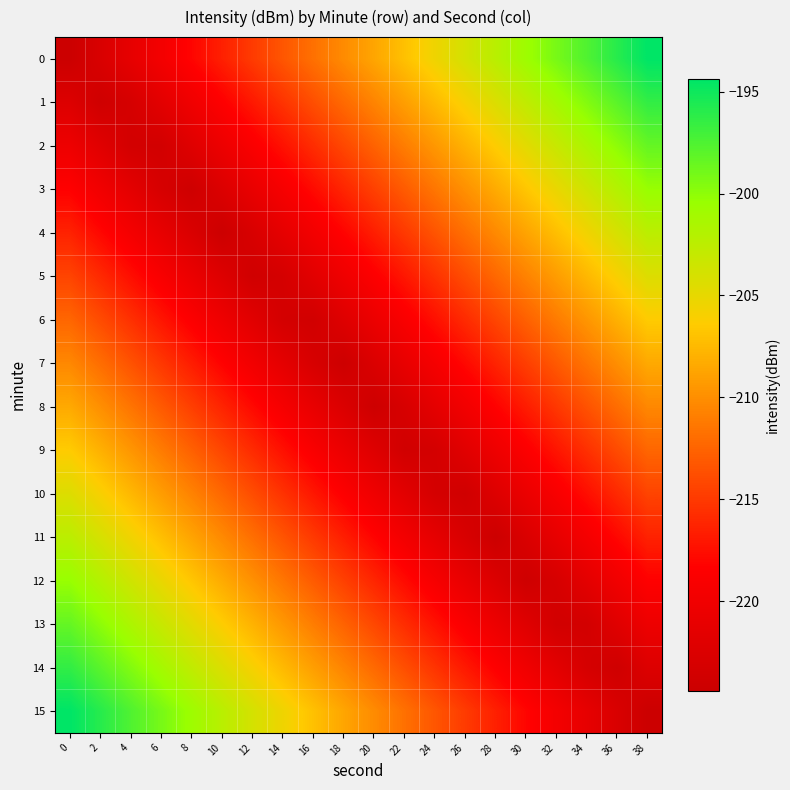

What is the difference between the highest and lowest values at 32?

24.5